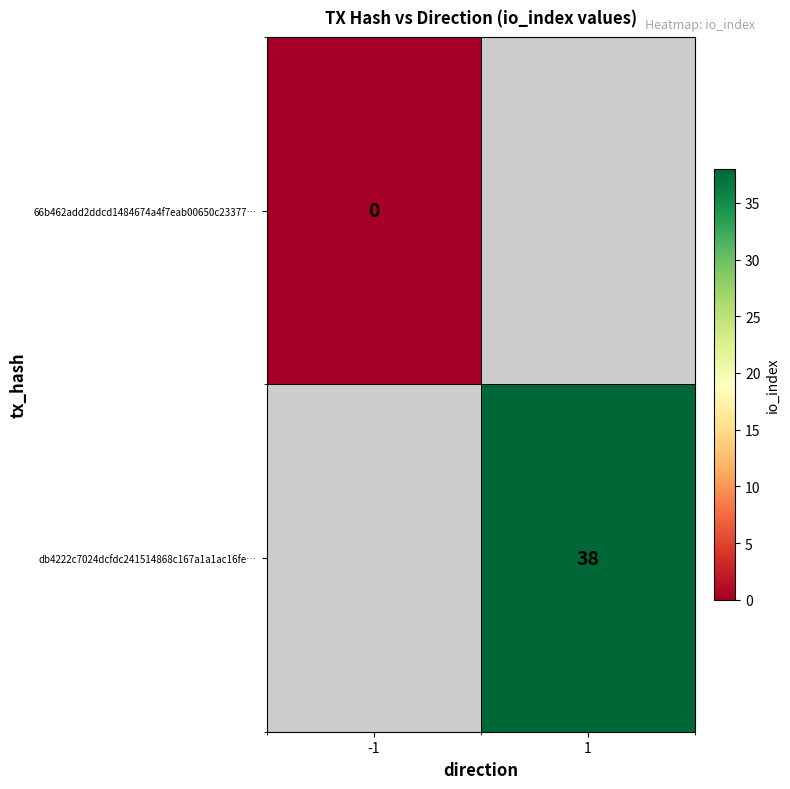

Is it true that db4222c7024dcfdc241514868c167a1a1ac16fe… equals 38 at 1?

True